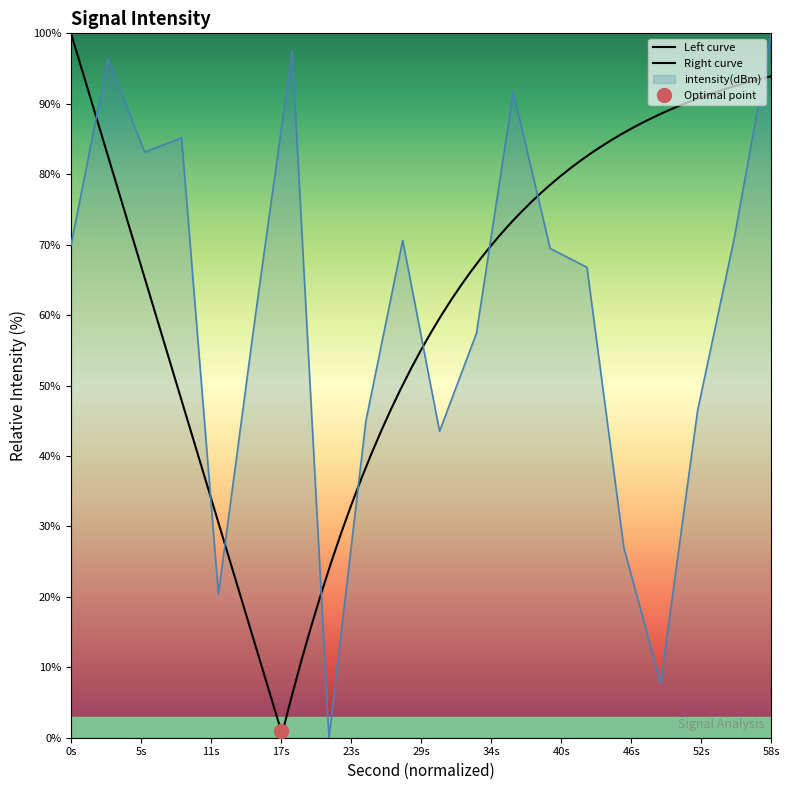

The value at 2 is 96.4. True or false?

True